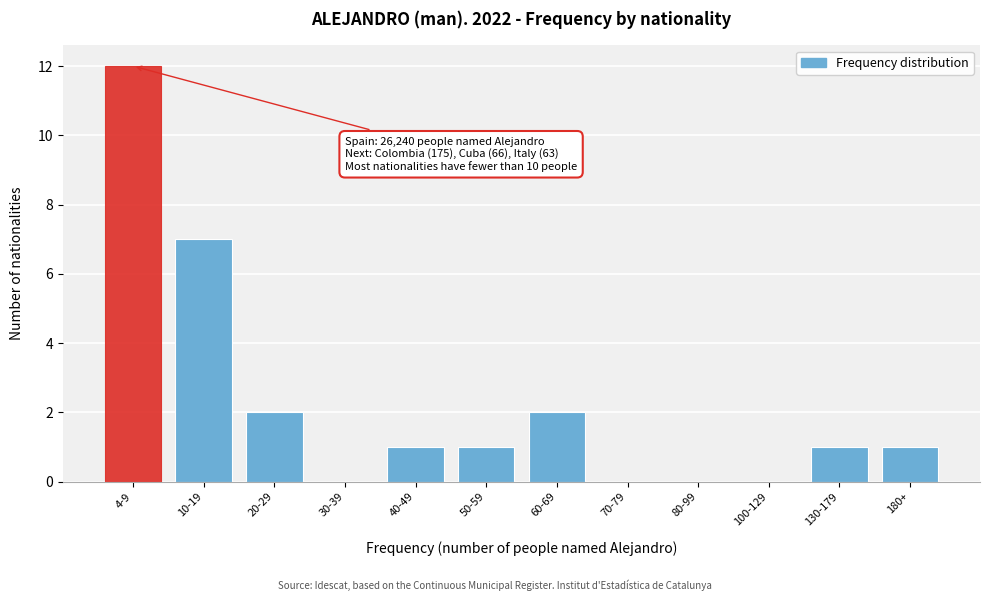

Reading right to left, what are all the values shown in this chart?

180+=1	130-179=1	100-129=0	80-99=0	70-79=0	60-69=2	50-59=1	40-49=1	30-39=0	20-29=2	10-19=7	4-9=12